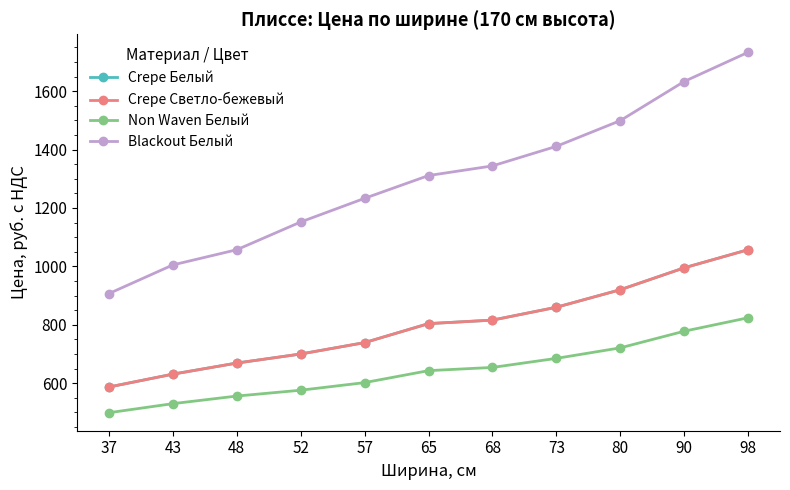

Reading left to right, extract all data points from this chart.

Crepe Белый: 37=587	43=631	48=669	52=700	57=739	65=804	68=816	73=860	80=920	90=995	98=1057
Crepe Светло-бежевый: 37=587	43=631	48=669	52=700	57=739	65=804	68=816	73=860	80=920	90=995	98=1057
Non Waven Белый: 37=499	43=530	48=556	52=576	57=602	65=643	68=654	73=685	80=721	90=778	98=824
Blackout Белый: 37=907	43=1005	48=1057	52=1152	57=1233	65=1311	68=1344	73=1411	80=1499	90=1633	98=1733